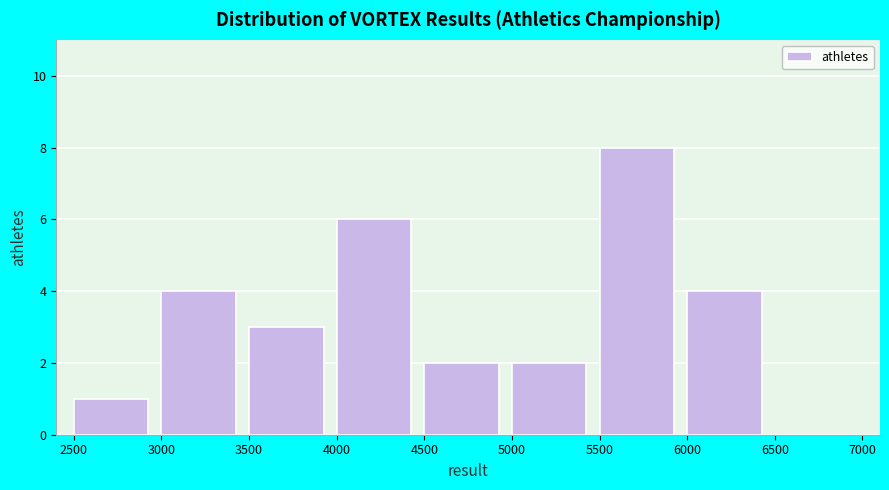

Reading left to right, transcribe this chart: for each bar, give the range it covers on the x-axis and its height. The values are not printed on the chart, so give them approximately, as read against the axis.

2500 to 3000: 1
3000 to 3500: 4
3500 to 4000: 3
4000 to 4500: 6
4500 to 5000: 2
5000 to 5500: 2
5500 to 6000: 8
6000 to 6500: 4
6500 to 7000: 0